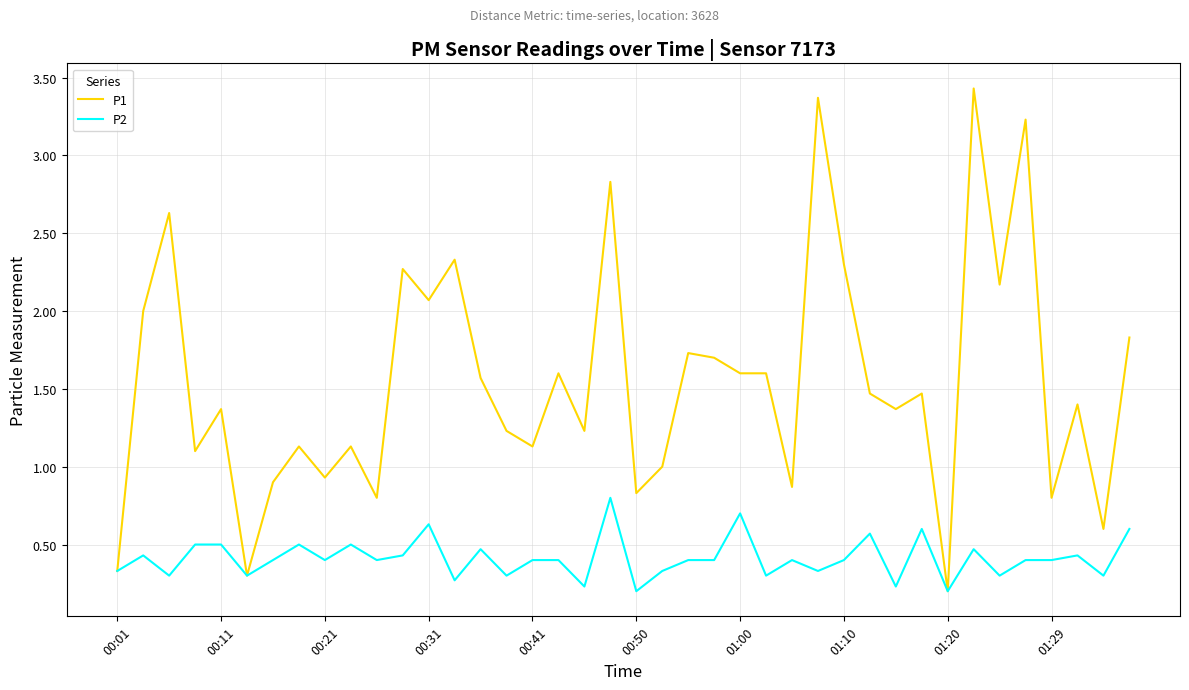

List the series in order of their peak value, lowest first.

P2, P1